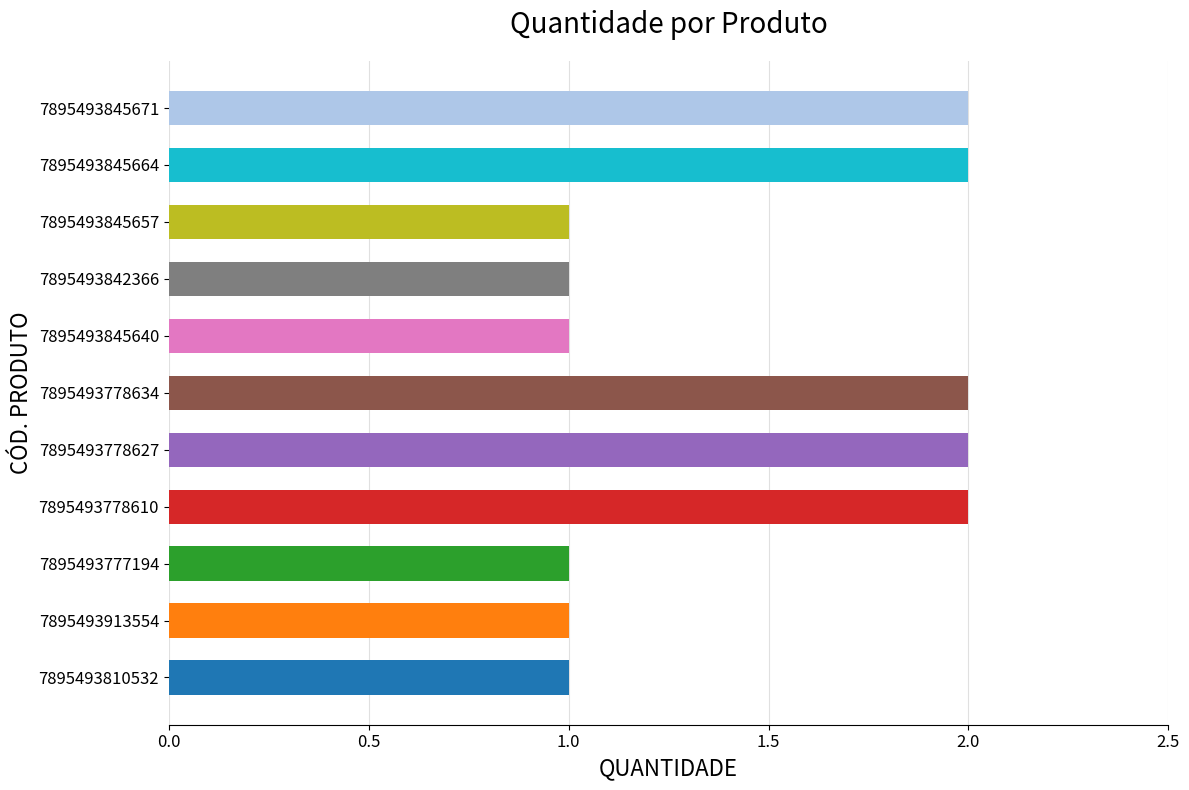

Is it true that the value at 7895493778610 is 3?

False